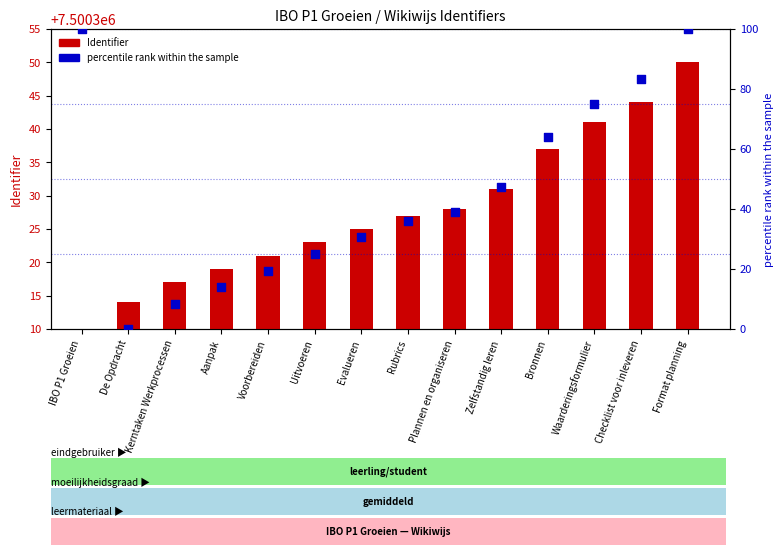

What is the total value across all series at Rubrics?

7500363.1